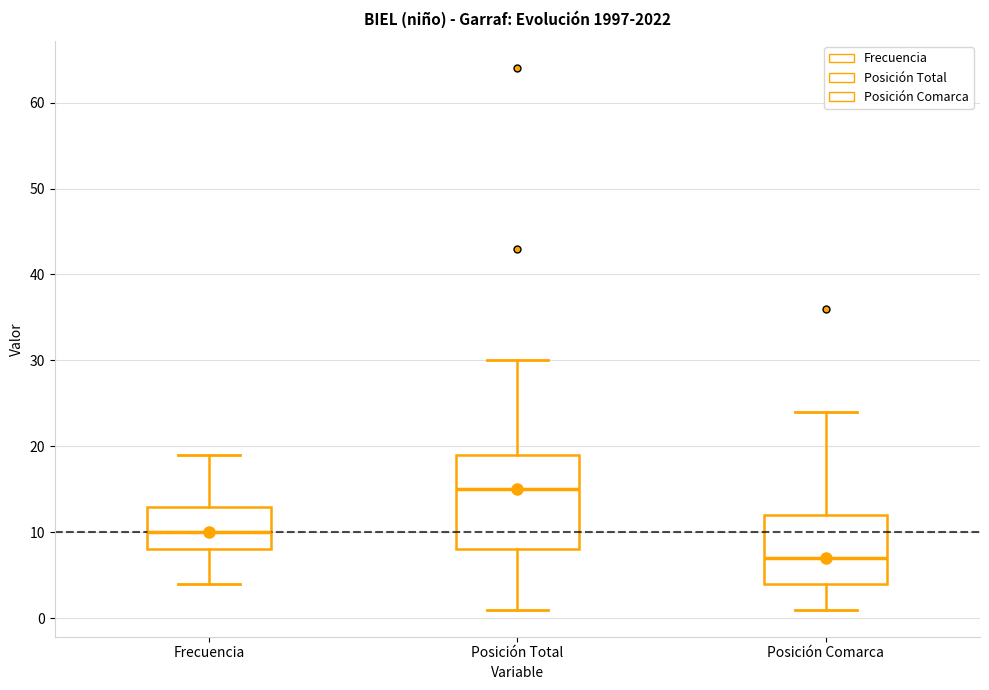

Where does the upper whisker of the box for Posición Comarca end on the y-axis? The values are not printed on the chart, so give them approximately, as read against the axis.

24